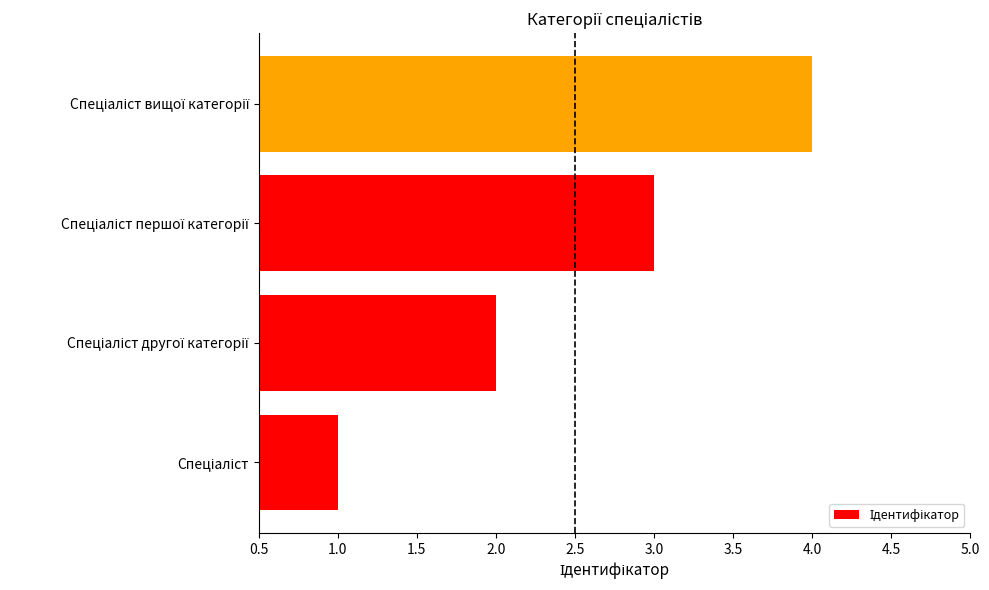

What is the maximum value shown in the chart?

4